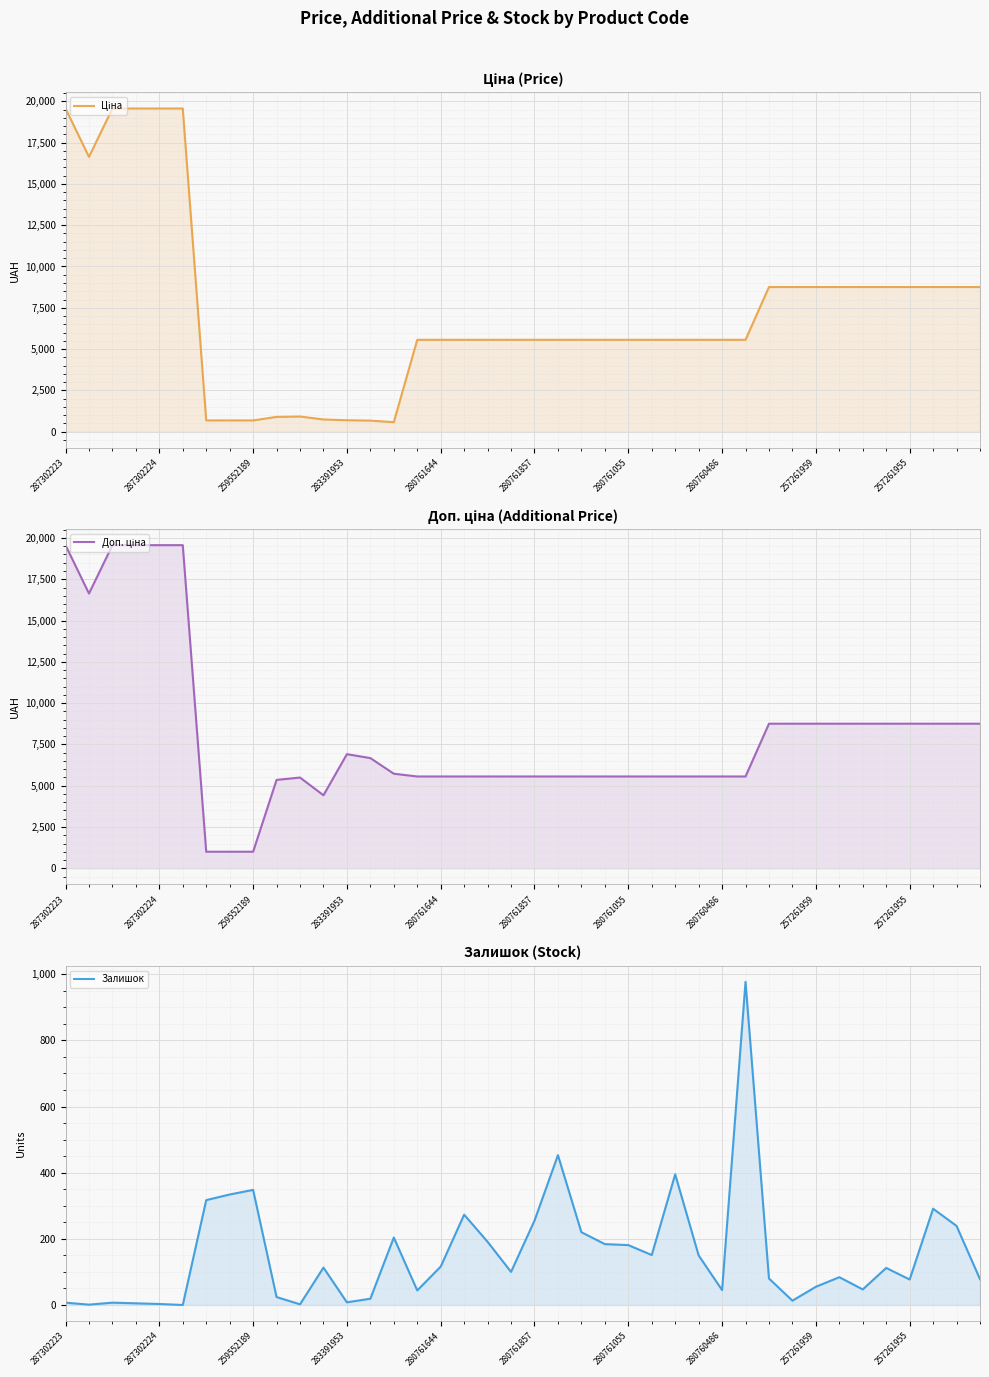

Rank the series by their maximum value, from lowest to highest.

Залишок, Ціна, Доп. ціна